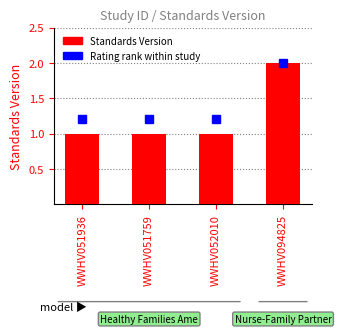

What is the sum of all values?

5